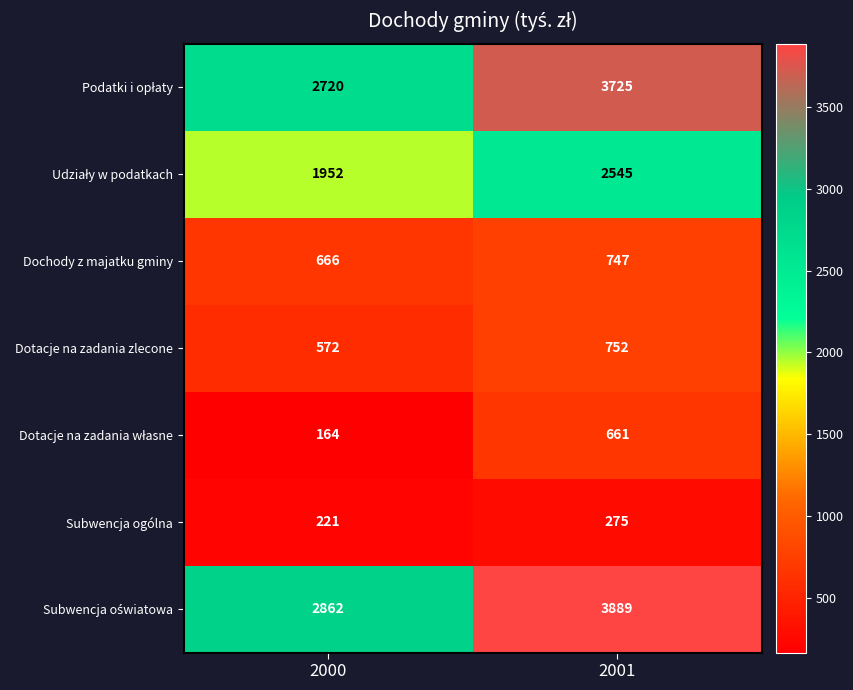

How many data points does each series have?

2